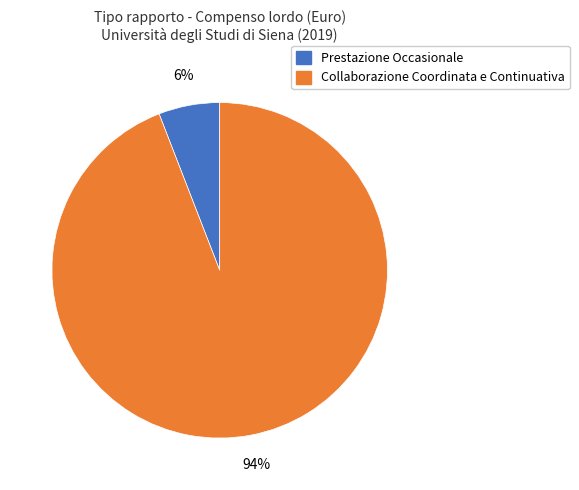

To the nearest percent, what is the average slice percentage?

50%